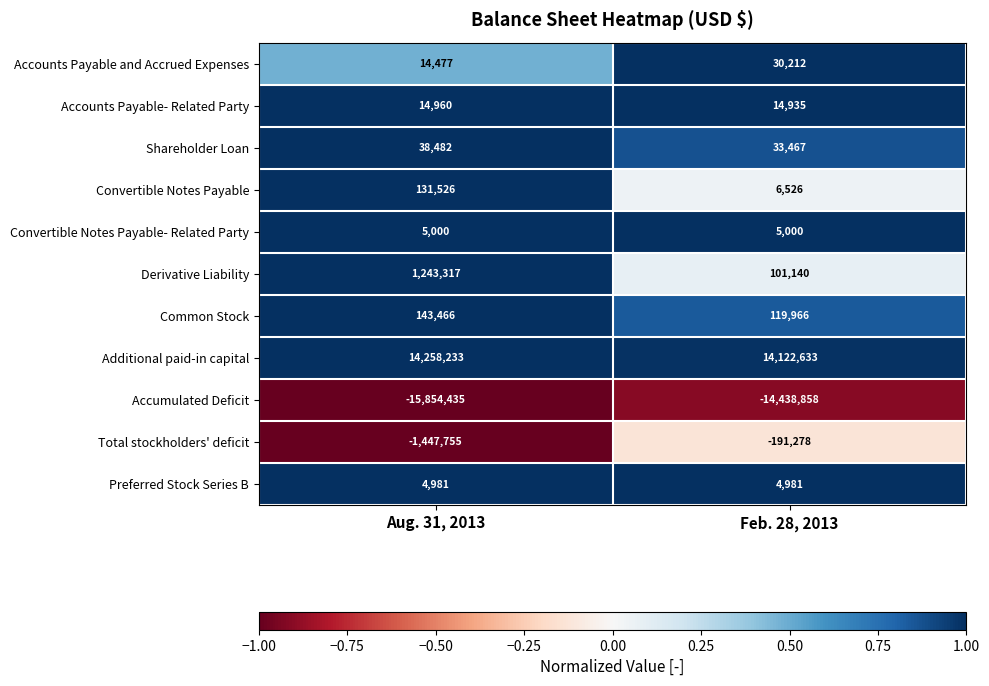

Reading left to right, what are all the values shown in this chart?

Accounts Payable and Accrued Expenses: 14477	30212
Accounts Payable- Related Party: 14960	14935
Shareholder Loan: 38482	33467
Convertible Notes Payable: 131526	6526
Convertible Notes Payable- Related Party: 5000	5000
Derivative Liability: 1243317	101140
Common Stock: 143466	119966
Additional paid-in capital: 14258233	14122633
Accumulated Deficit: -15854435	-14438858
Total stockholders' deficit: -1447755	-191278
Preferred Stock Series B: 4981	4981